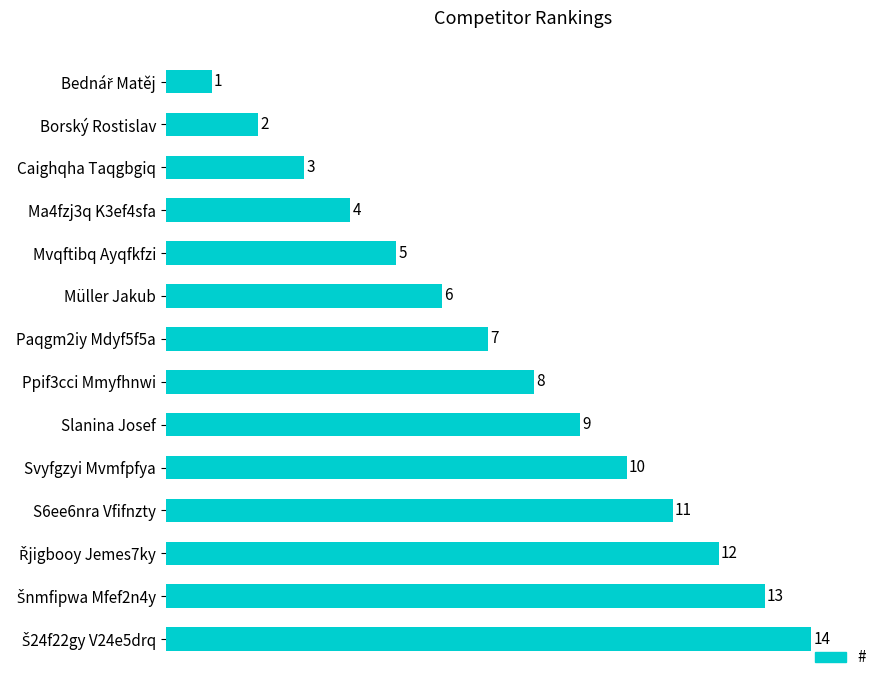

Does the chart contain any negative values?

No